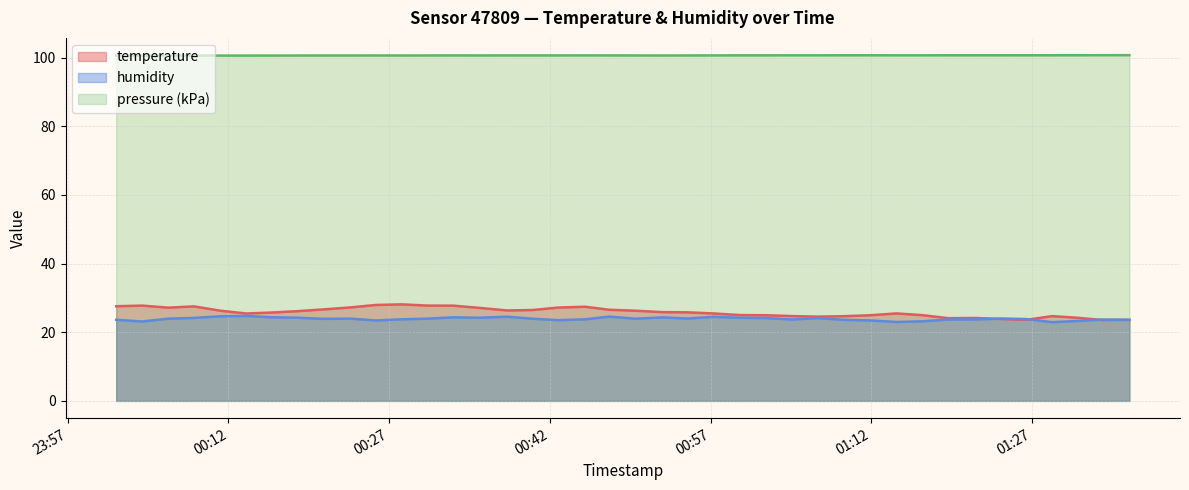

True or false: temperature and humidity cross at least once.

True